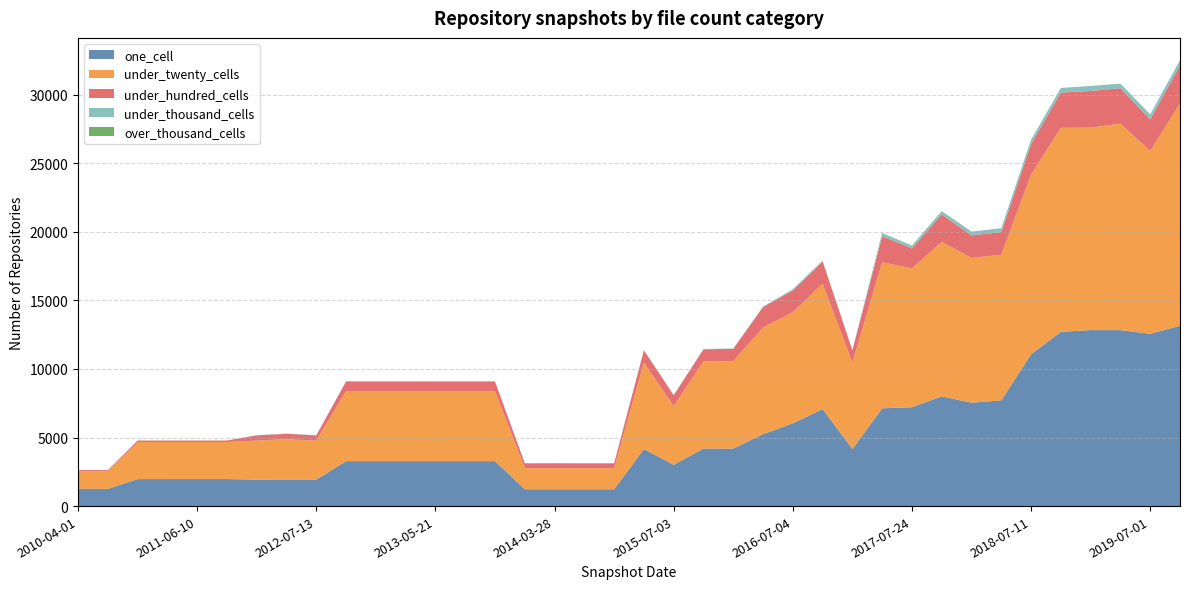

Reading left to right, list all the values displayed in this chart.

one_cell: 2010-04-01=1258	2010-07-26=1258	2010-11-17=1969	2011-02-21=1970	2011-06-10=1971	2011-09-05=1971	2012-03-26=1933	2012-01-18=1937	2012-07-13=1934	2012-10-31=3278	2012-12-11=3278	2013-02-20=3278	2013-05-21=3278	2013-07-09=3278	2013-09-10=3278	2013-12-20=1225	2014-03-28=1225	2014-09-08=1225	2015-01-19=1225	2015-04-09=4162	2015-07-03=3008	2015-10-01=4197	2016-01-04=4194	2016-04-05=5247	2016-07-04=6036	2016-10-07=7072	2016-12-27=4162	2017-04-12=7133	2017-07-24=7210	2017-10-12=8002	2017-12-22=7541	2018-04-09=7712	2018-07-11=11077	2018-09-28=12708	2019-01-01=12835	2019-04-06=12834	2019-07-01=12566	2019-10-09=13150
under_twenty_cells: 2010-04-01=1296	2010-07-26=1296	2010-11-17=2700	2011-02-21=2701	2011-06-10=2700	2011-09-05=2700	2012-03-26=2841	2012-01-18=2941	2012-07-13=2840	2012-10-31=5113	2012-12-11=5113	2013-02-20=5113	2013-05-21=5113	2013-07-09=5113	2013-09-10=5113	2013-12-20=1539	2014-03-28=1541	2014-09-08=1539	2015-01-19=1539	2015-04-09=6307	2015-07-03=4285	2015-10-01=6346	2016-01-04=6381	2016-04-05=7772	2016-07-04=8102	2016-10-07=9152	2016-12-27=6307	2017-04-12=10649	2017-07-24=10126	2017-10-12=11269	2017-12-22=10558	2018-04-09=10622	2018-07-11=13107	2018-09-28=14877	2019-01-01=14768	2019-04-06=15057	2019-07-01=13330	2019-10-09=16209
under_hundred_cells: 2010-04-01=71	2010-07-26=71	2010-11-17=111	2011-02-21=111	2011-06-10=111	2011-09-05=111	2012-03-26=386	2012-01-18=396	2012-07-13=385	2012-10-31=697	2012-12-11=697	2013-02-20=697	2013-05-21=697	2013-07-09=697	2013-09-10=697	2013-12-20=356	2014-03-28=356	2014-09-08=356	2015-01-19=356	2015-04-09=889	2015-07-03=789	2015-10-01=891	2016-01-04=893	2016-04-05=1498	2016-07-04=1596	2016-10-07=1606	2016-12-27=889	2017-04-12=1902	2017-07-24=1455	2017-10-12=2005	2017-12-22=1641	2018-04-09=1650	2018-07-11=2220	2018-09-28=2574	2019-01-01=2672	2019-04-06=2586	2019-07-01=2311	2019-10-09=2776
under_thousand_cells: 2010-04-01=0	2010-07-26=0	2010-11-17=0	2011-02-21=0	2011-06-10=0	2011-09-05=0	2012-03-26=13	2012-01-18=12	2012-07-13=13	2012-10-31=20	2012-12-11=20	2013-02-20=20	2013-05-21=20	2013-07-09=20	2013-09-10=20	2013-12-20=13	2014-03-28=13	2014-09-08=13	2015-01-19=13	2015-04-09=23	2015-07-03=23	2015-10-01=23	2016-01-04=23	2016-04-05=37	2016-07-04=80	2016-10-07=80	2016-12-27=23	2017-04-12=237	2017-07-24=207	2017-10-12=239	2017-12-22=282	2018-04-09=281	2018-07-11=321	2018-09-28=336	2019-01-01=368	2019-04-06=336	2019-07-01=361	2019-10-09=385
over_thousand_cells: 2010-04-01=0	2010-07-26=0	2010-11-17=0	2011-02-21=0	2011-06-10=0	2011-09-05=0	2012-03-26=0	2012-01-18=0	2012-07-13=0	2012-10-31=0	2012-12-11=0	2013-02-20=0	2013-05-21=0	2013-07-09=0	2013-09-10=0	2013-12-20=0	2014-03-28=0	2014-09-08=0	2015-01-19=0	2015-04-09=0	2015-07-03=0	2015-10-01=0	2016-01-04=0	2016-04-05=0	2016-07-04=0	2016-10-07=0	2016-12-27=0	2017-04-12=0	2017-07-24=0	2017-10-12=0	2017-12-22=0	2018-04-09=0	2018-07-11=0	2018-09-28=0	2019-01-01=0	2019-04-06=0	2019-07-01=0	2019-10-09=0